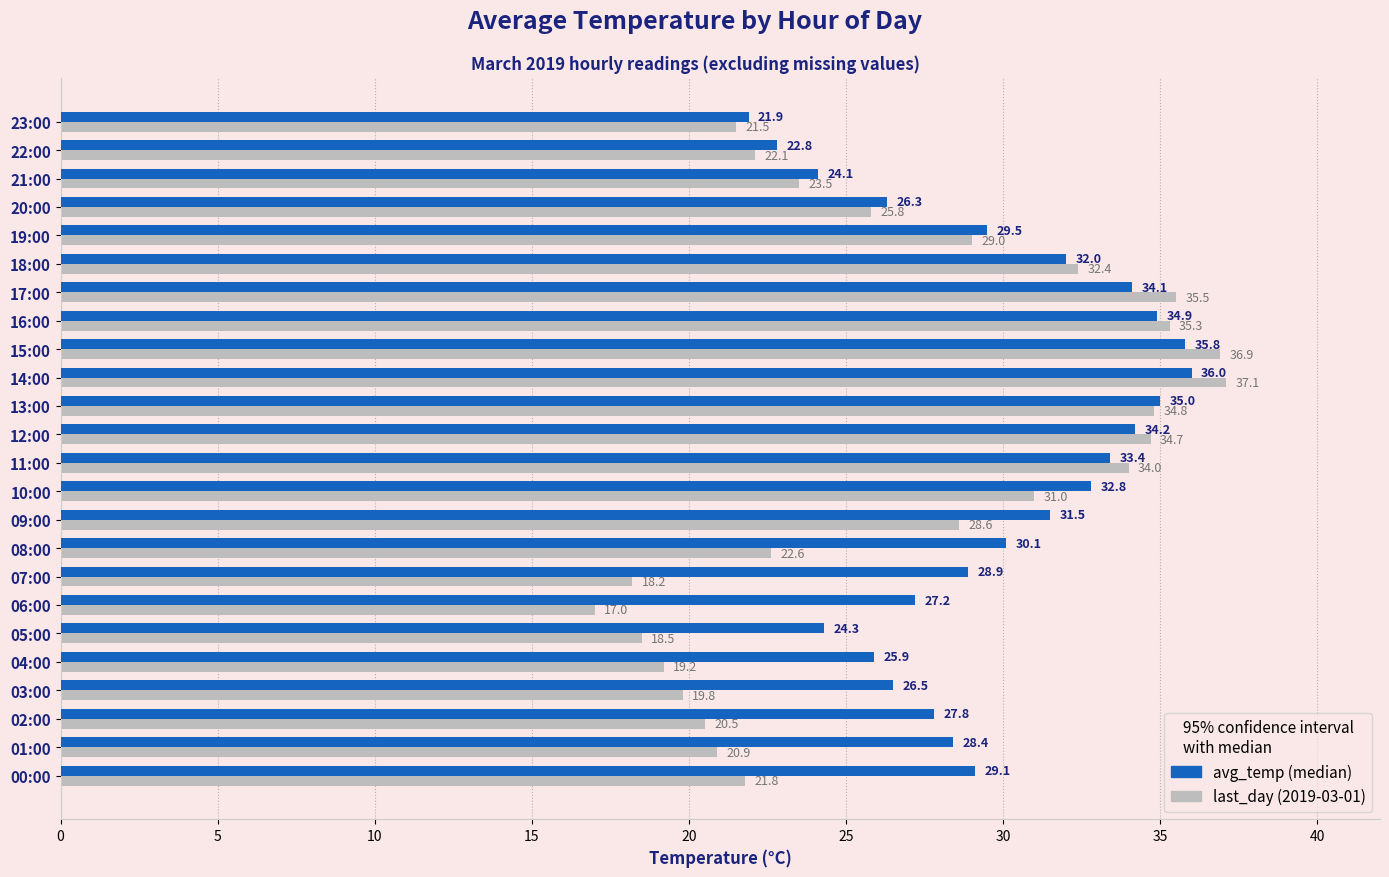

What is the total value across all series at 11:00?

67.4